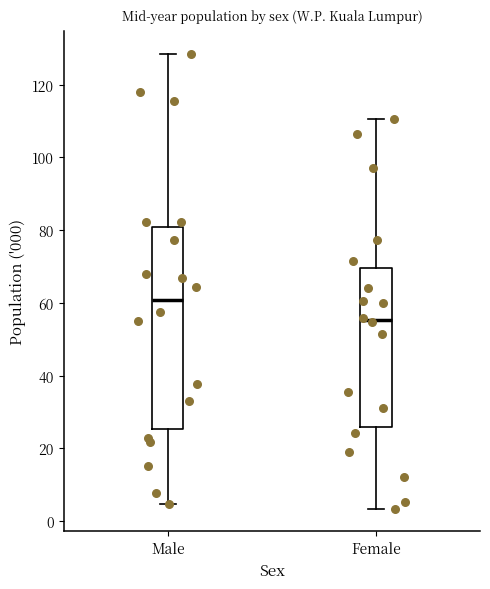

Which box has the lowest median line?

Female